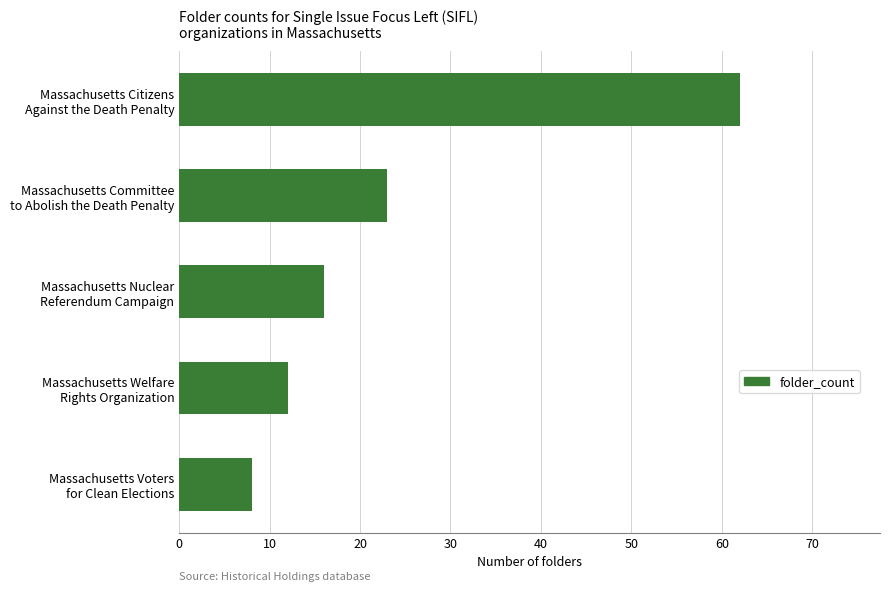

Reading top to bottom, list all the values displayed in this chart.

62	23	16	12	8